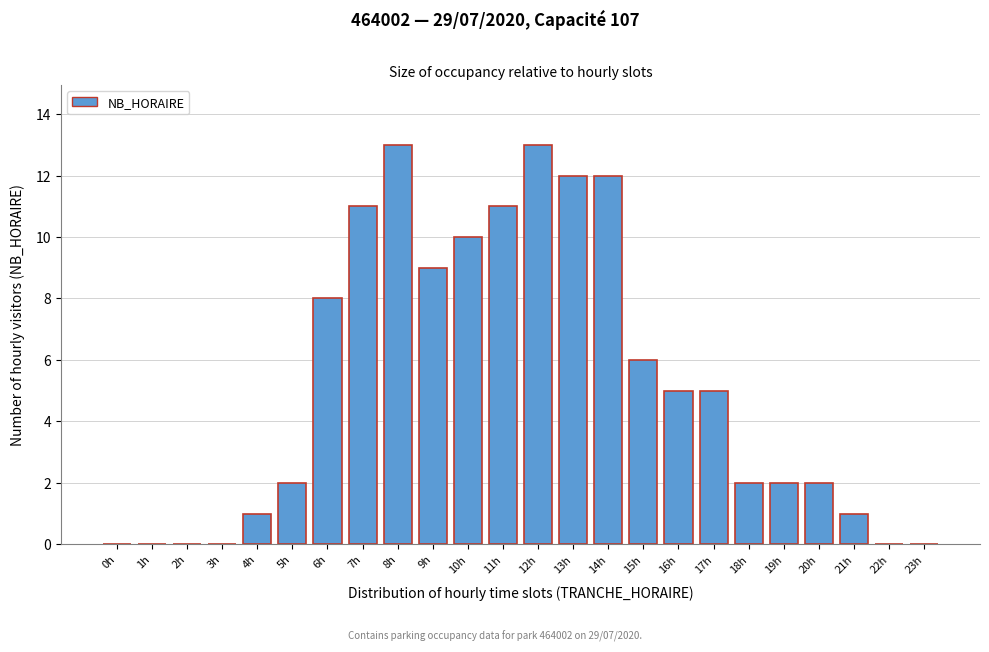

Reading right to left, extract all data points from this chart.

23h=0	22h=0	21h=1	20h=2	19h=2	18h=2	17h=5	16h=5	15h=6	14h=12	13h=12	12h=13	11h=11	10h=10	9h=9	8h=13	7h=11	6h=8	5h=2	4h=1	3h=0	2h=0	1h=0	0h=0